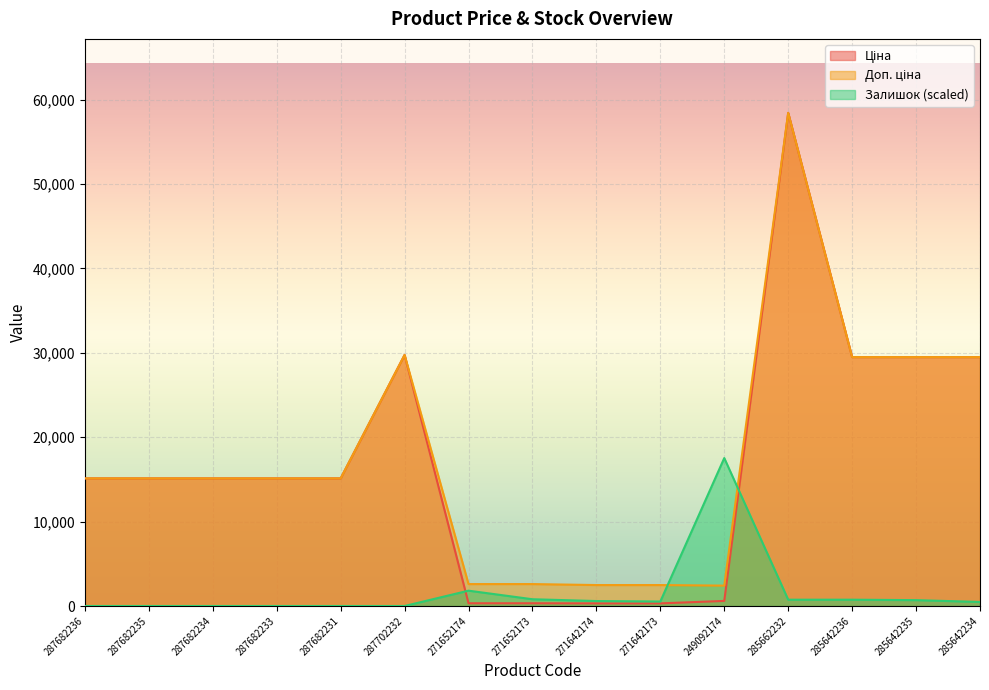

Rank the series at 287702232 from lowest to highest value.

Залишок, Ціна, Доп. ціна